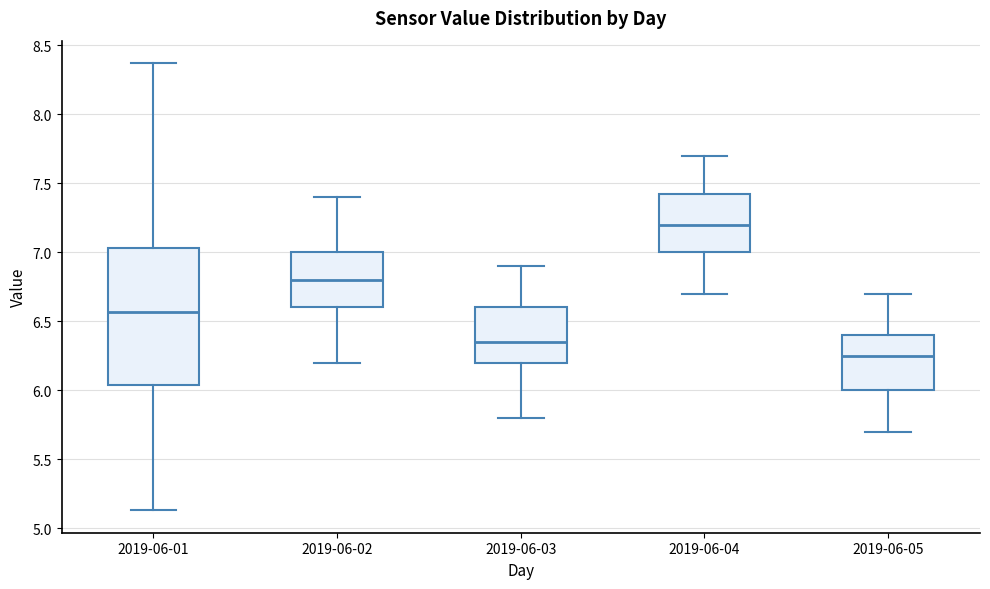

Which box's median line is the highest?

2019-06-04